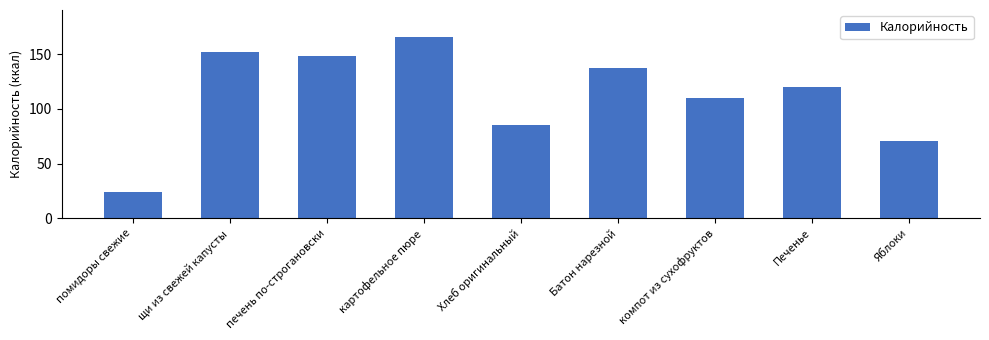

How many distinct data groups are displayed?

1